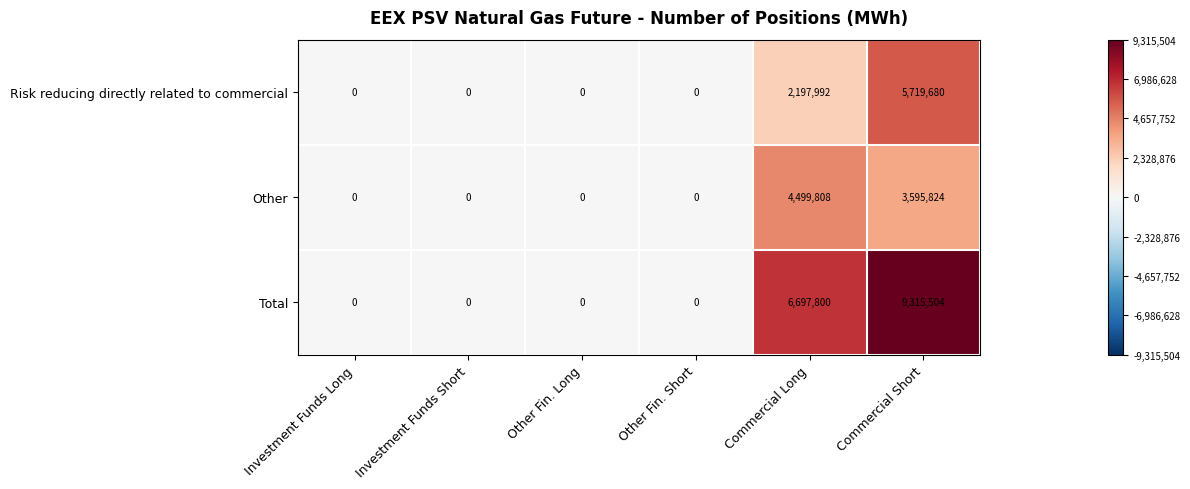

What is the average value of the Risk reducing directly related to commercial series?

1319612